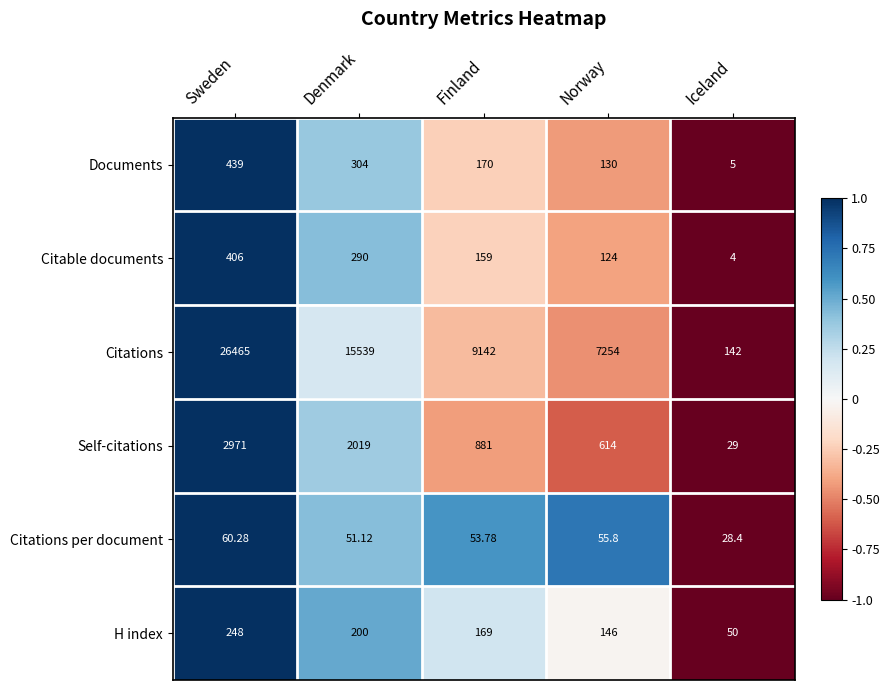

Is the value of Self-citations at Finland greater than the value of Citations at Denmark?

No